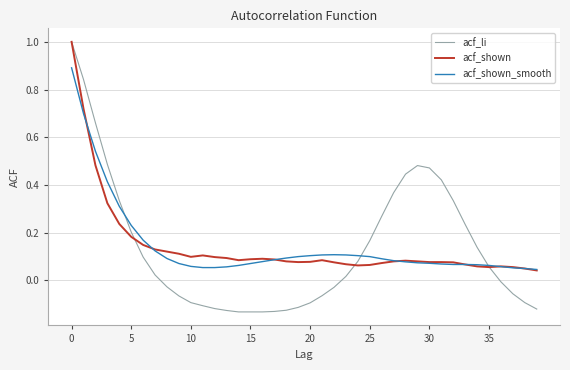

What is the maximum value shown in the chart?

1.0